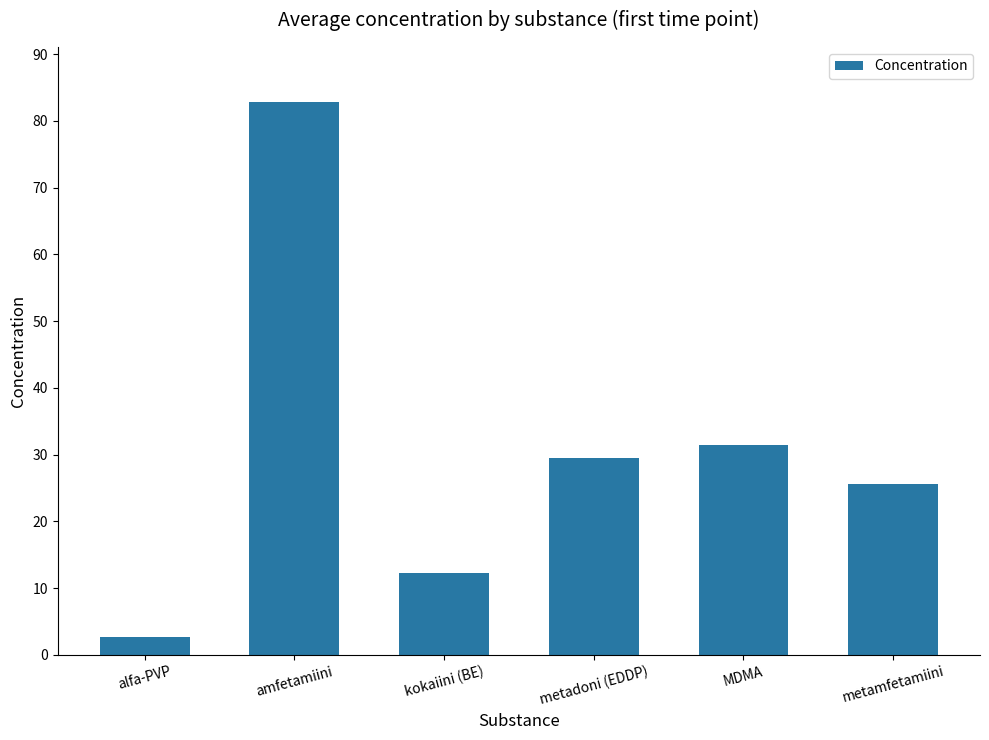

Reading left to right, extract all data points from this chart.

alfa-PVP=2.7	amfetamiini=82.8	kokaiini (BE)=12.3	metadoni (EDDP)=29.6	MDMA=31.4	metamfetamiini=25.5